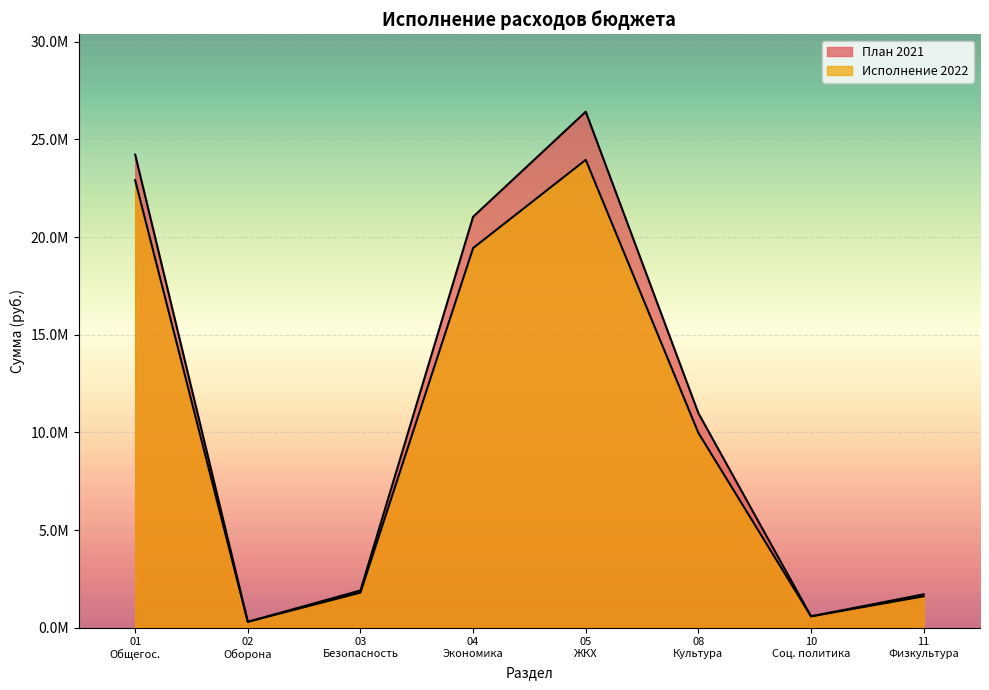

What is the sum of all План 2021 values?

87146571.0